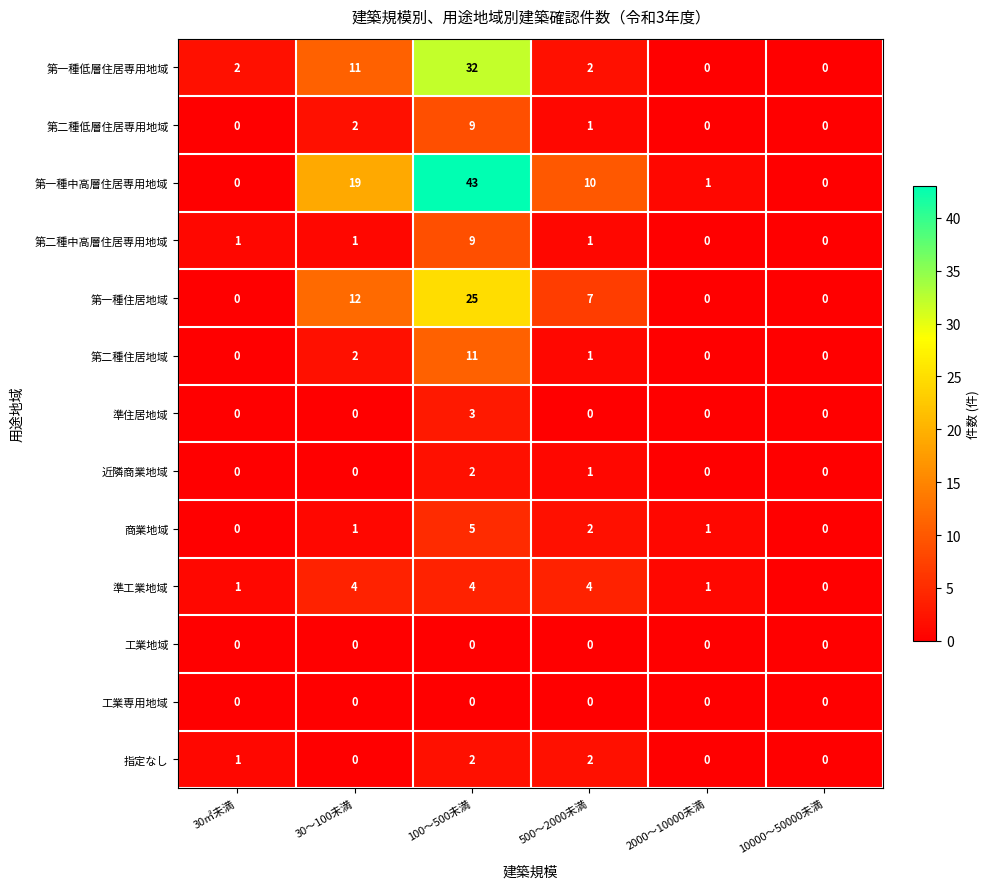

True or false: 準工業地域 has a value of 1 at 100～500未満.

False